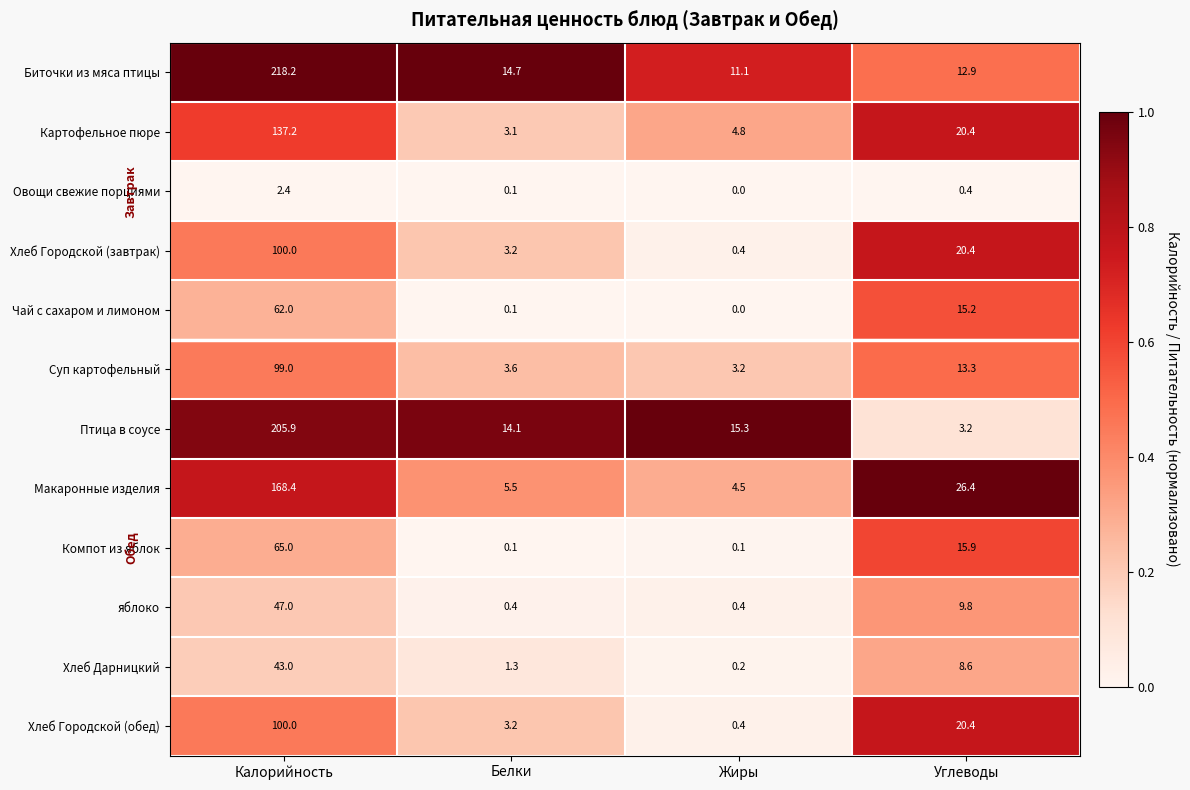

What is the difference between the maximum and second lowest values in the Хлеб Дарницкий series?

41.7